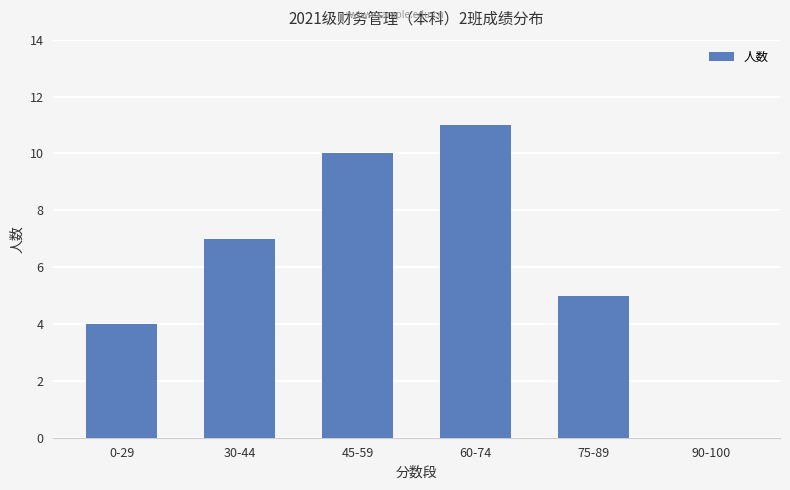

What is the sum of all values?

37